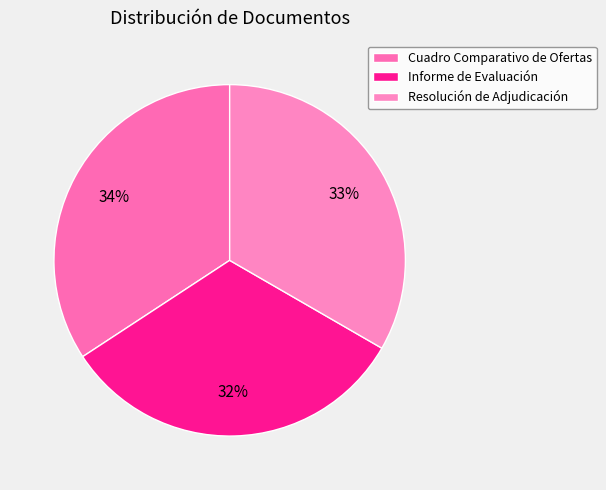

Count the number of slices in the pie.

3